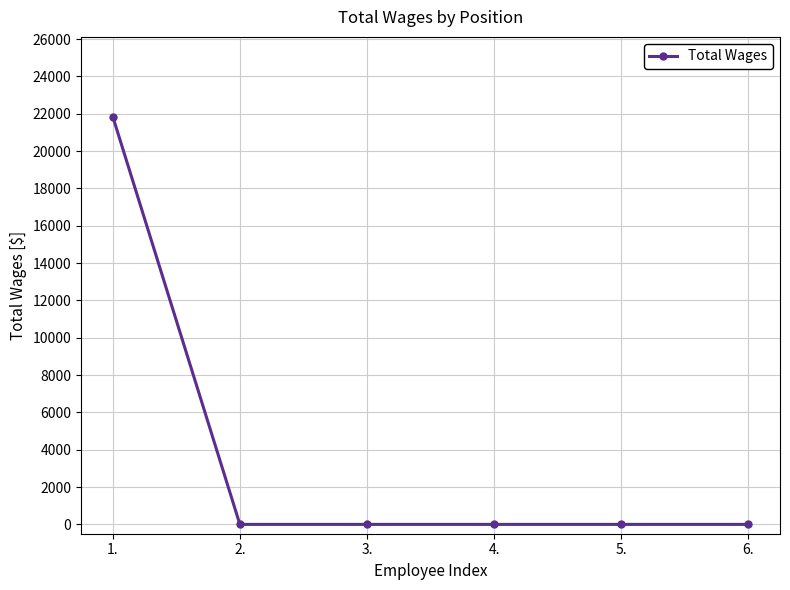

Reading left to right, transcribe all the data shown in this chart.

21840	0	0	0	0	0